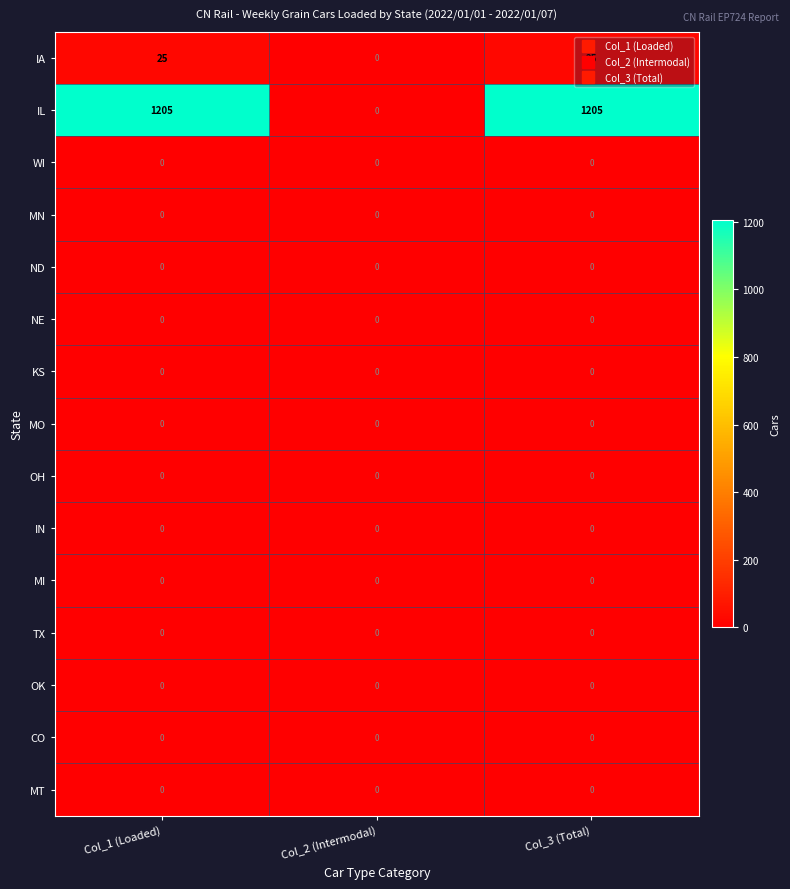

What is the greatest value displayed?

1205